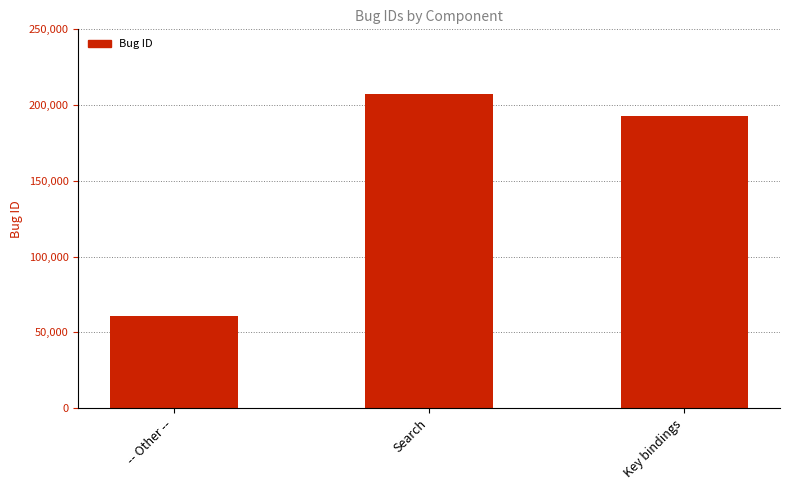

The value at -- Other -- is 60560. True or false?

True